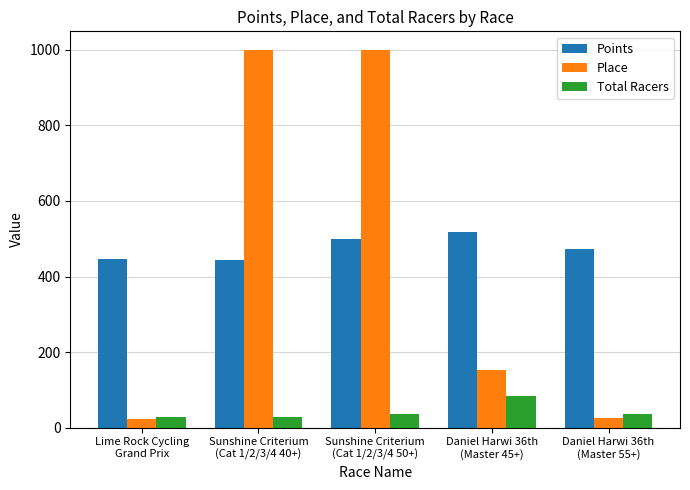

What is the difference between the Place values at Lime Rock Cycling
Grand Prix and Daniel Harwi 36th
(Master 55+)?

3.0